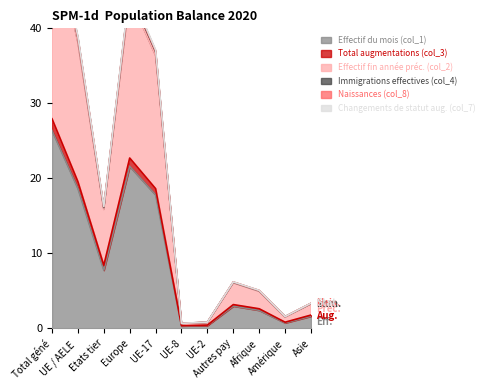

What is the maximum value for Effectif du mois (col_1)?

26.4